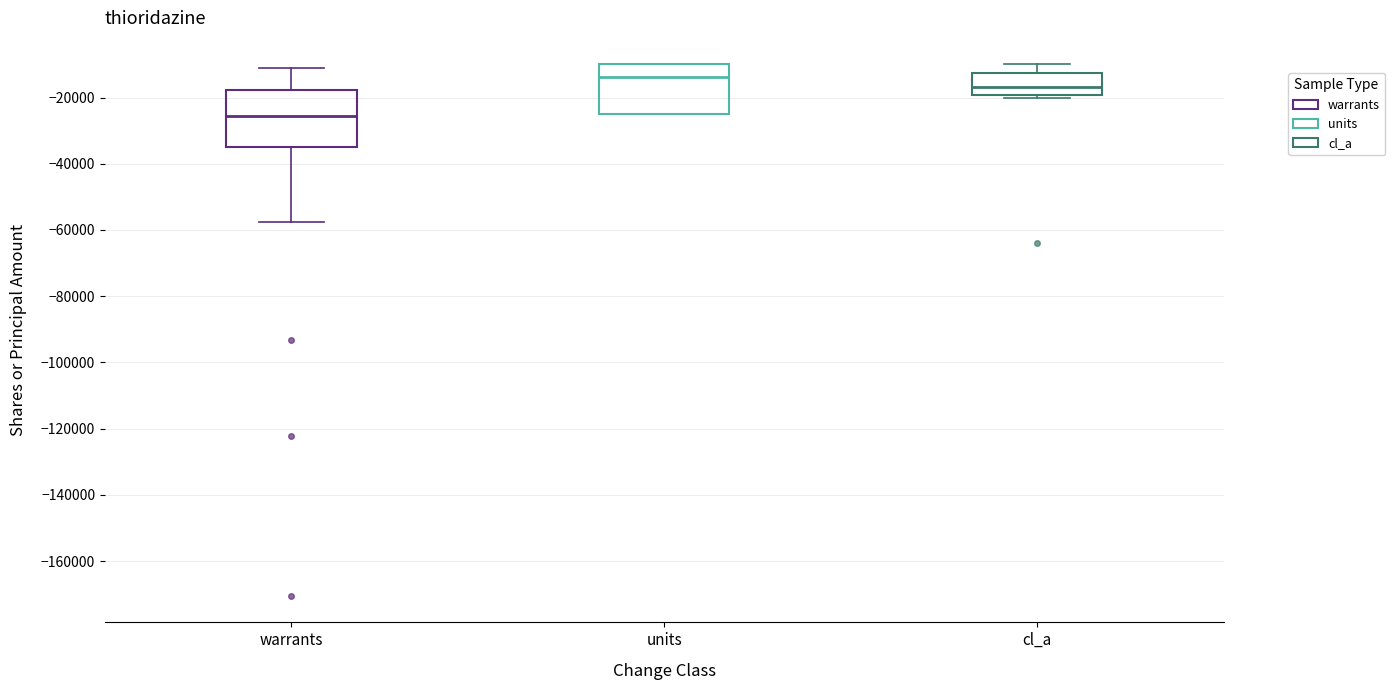

Where is the lower edge of the box for units on the y-axis? The values are not printed on the chart, so give them approximately, as read against the axis.

-24000